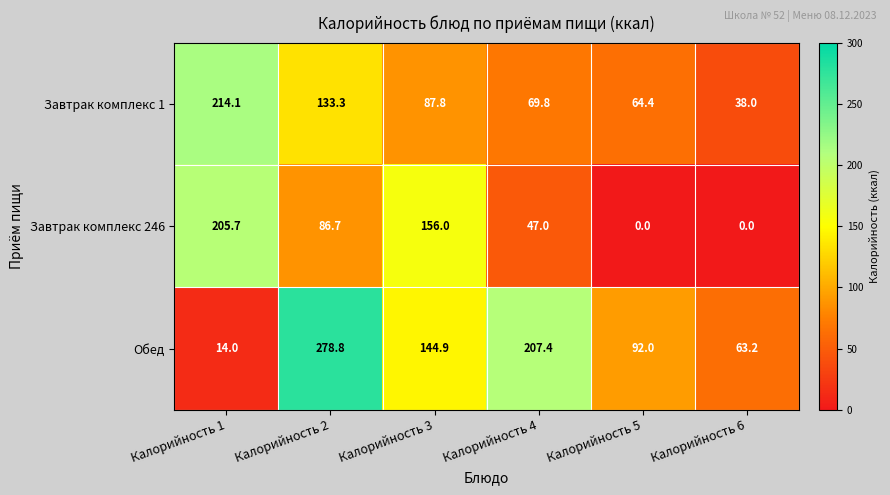

How many distinct data groups are displayed?

3